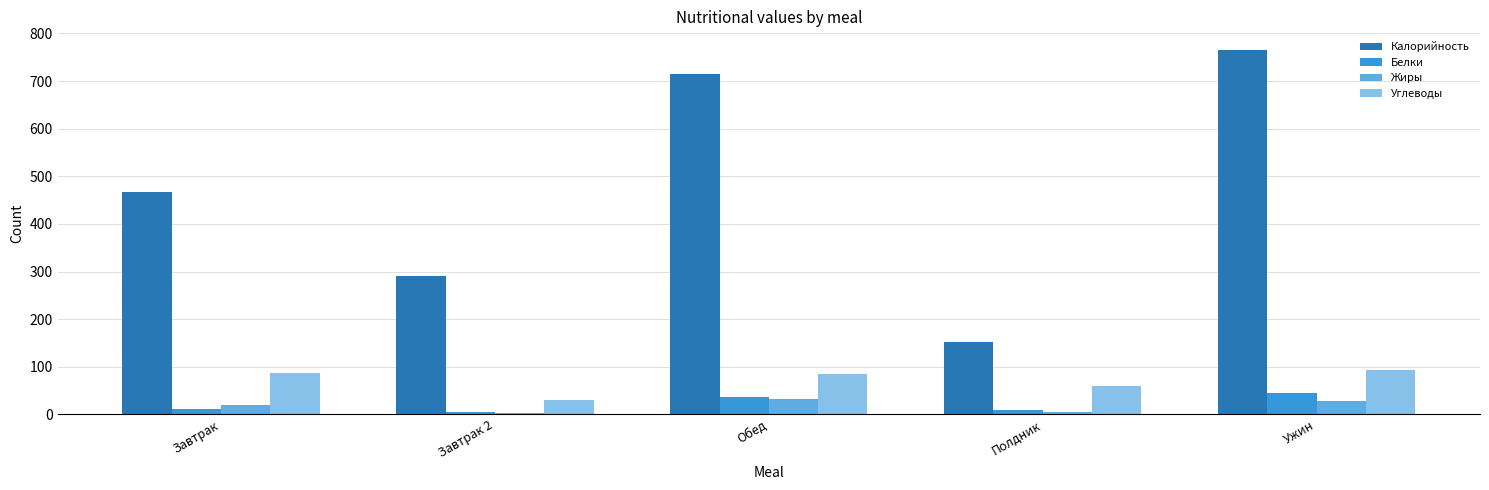

Which series has the widest spread of values?

Калорийность